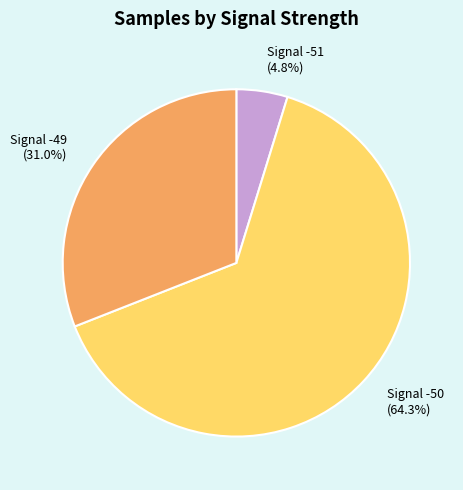

Is the sum of Signal -49 (31.0%) and Signal -50 (64.3%) greater than half?

Yes